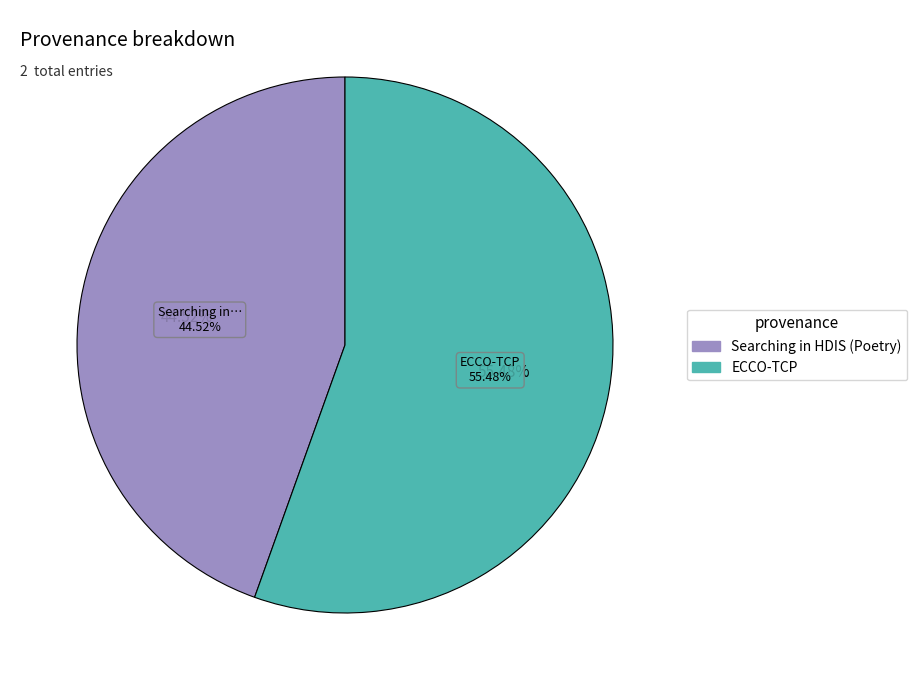

What percentage is NOT represented by ECCO-TCP?

44.5%